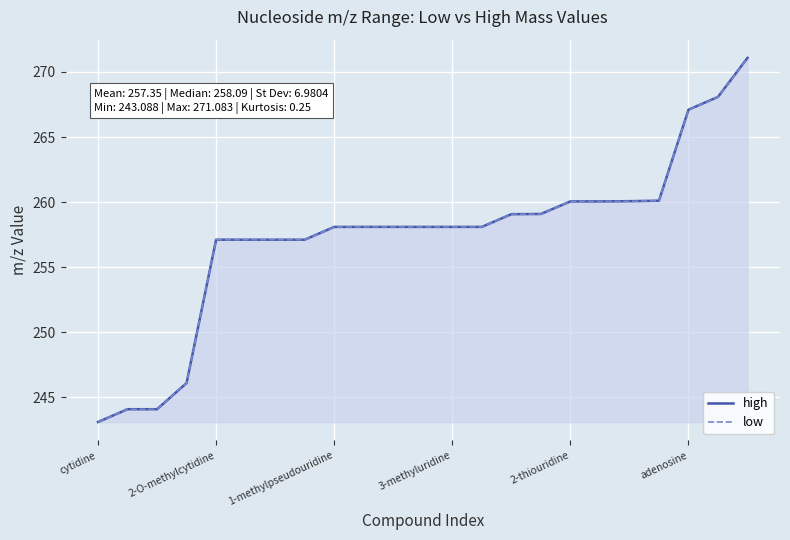

What is the maximum value for high?

271.1